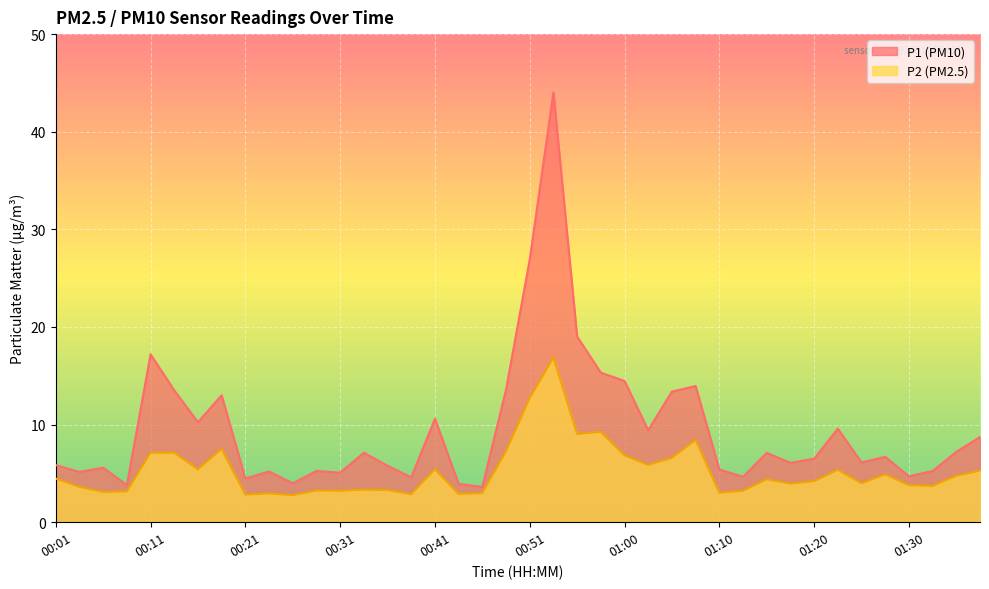

True or false: P2 has more than 1 interior local peaks.

True